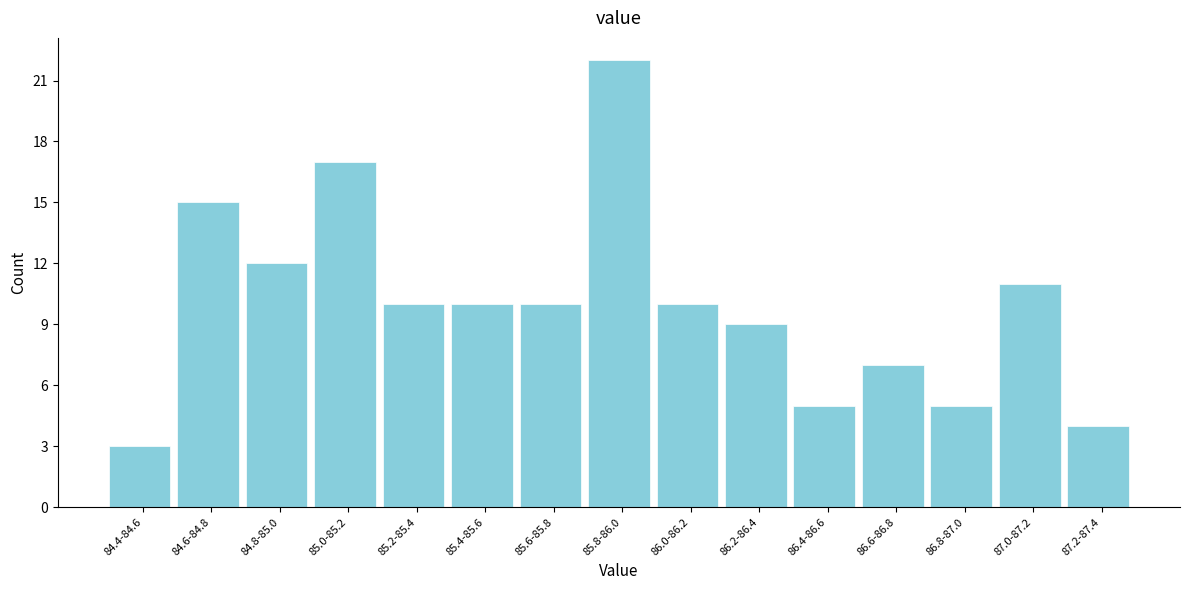

Reading left to right, list all the values displayed in this chart.

3	15	12	17	10	10	10	22	10	9	5	7	5	11	4